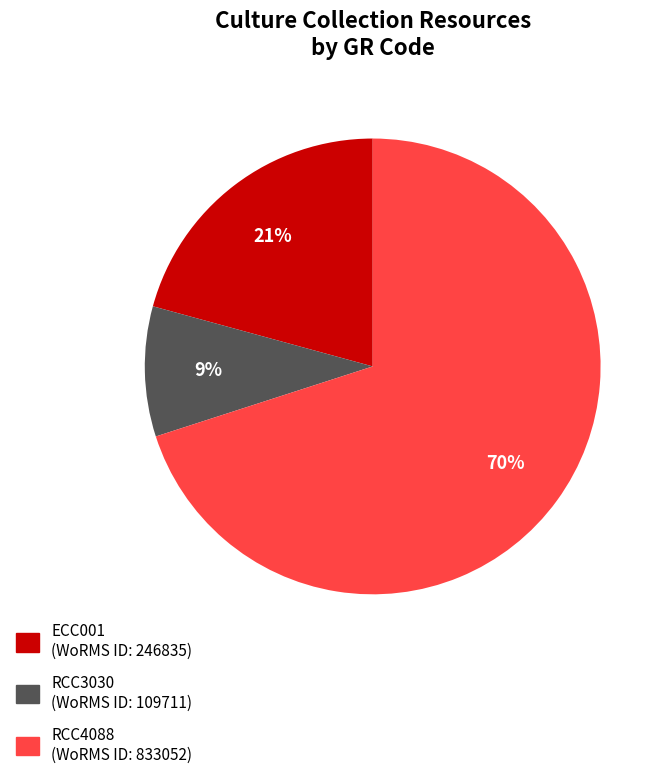

Which slice represents more than half of the pie?

RCC4088